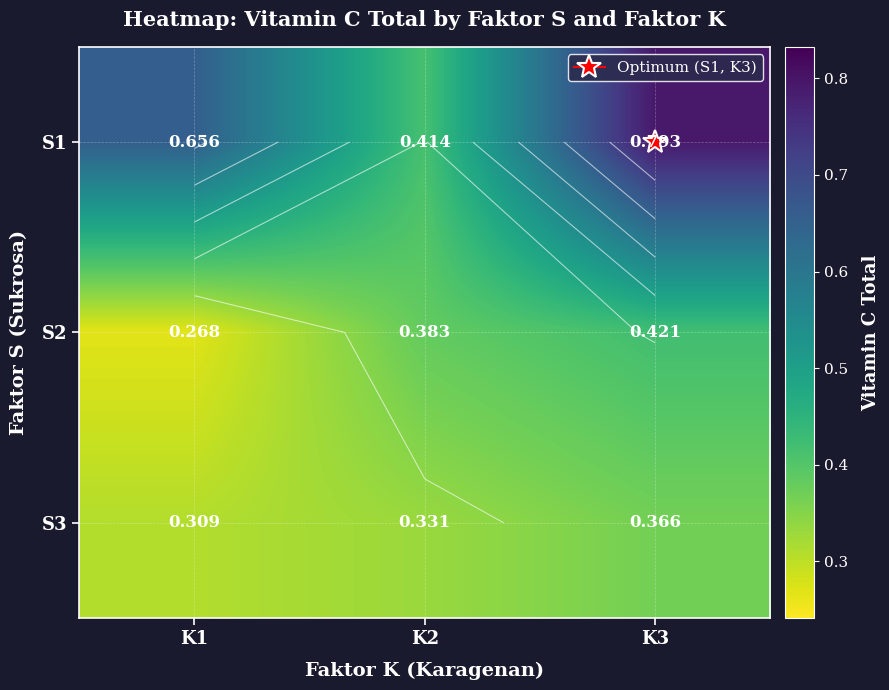

Rank the categories by S3 value from highest to lowest.

K3, K2, K1